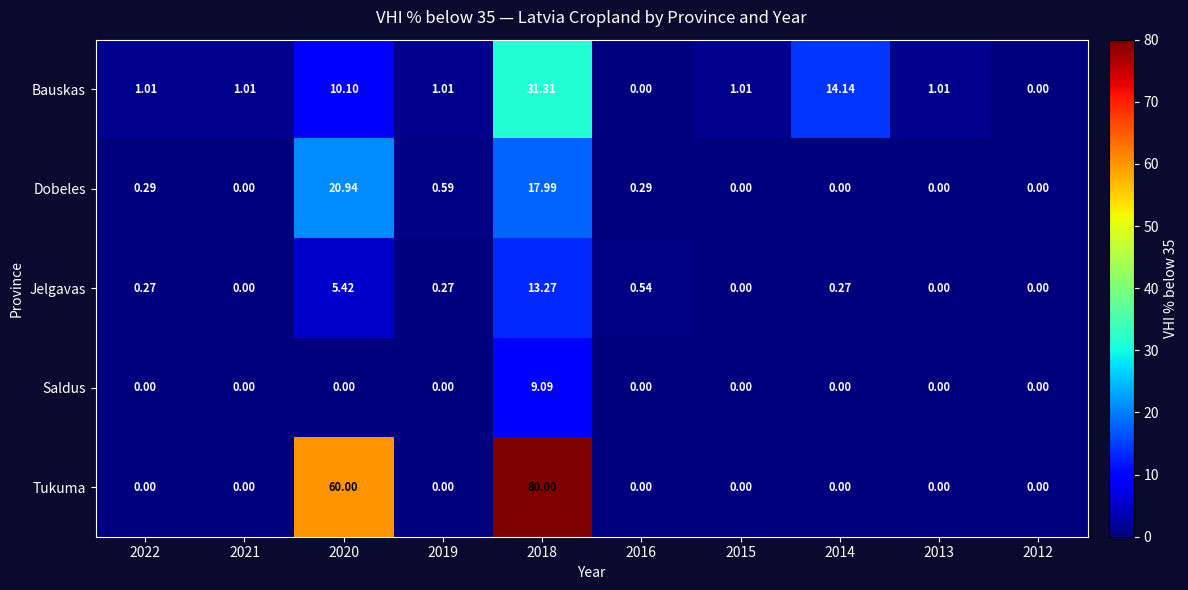

Which series has the widest spread of values?

Tukuma